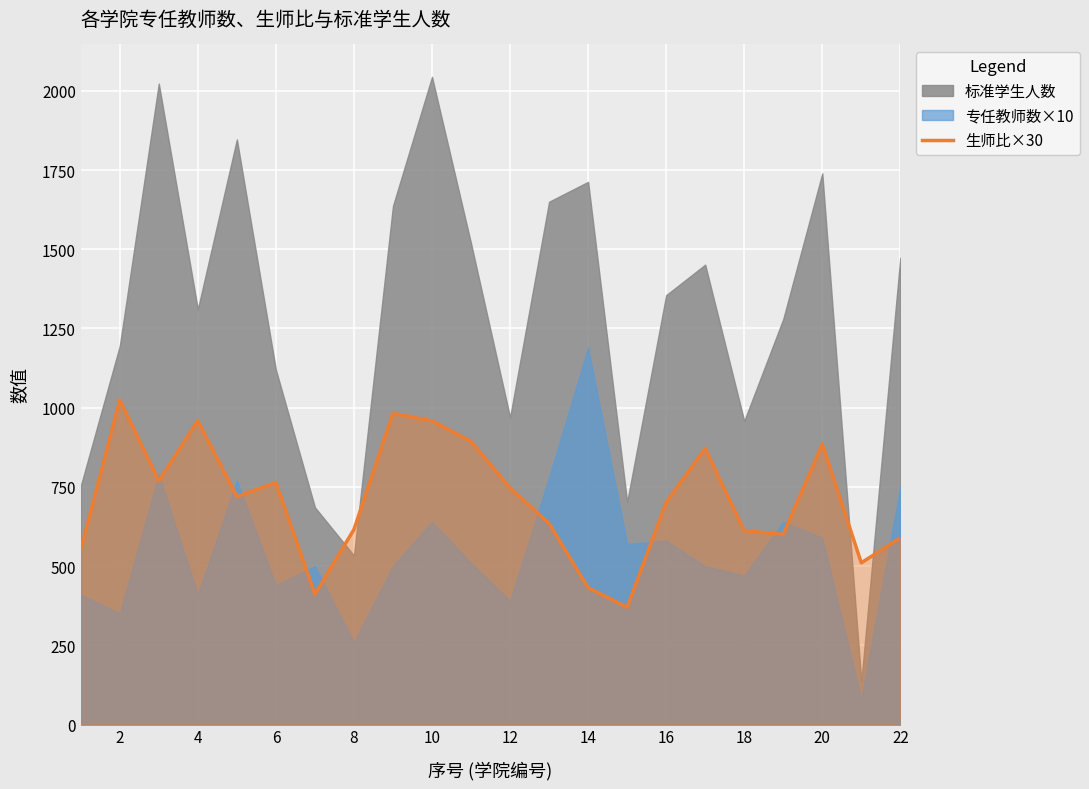

The value at 14 is 589.6. True or false?

False